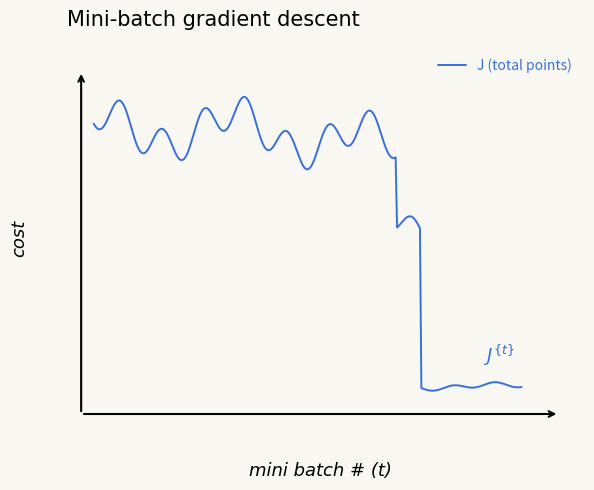

Is this an area chart (filled region under the line)?

No